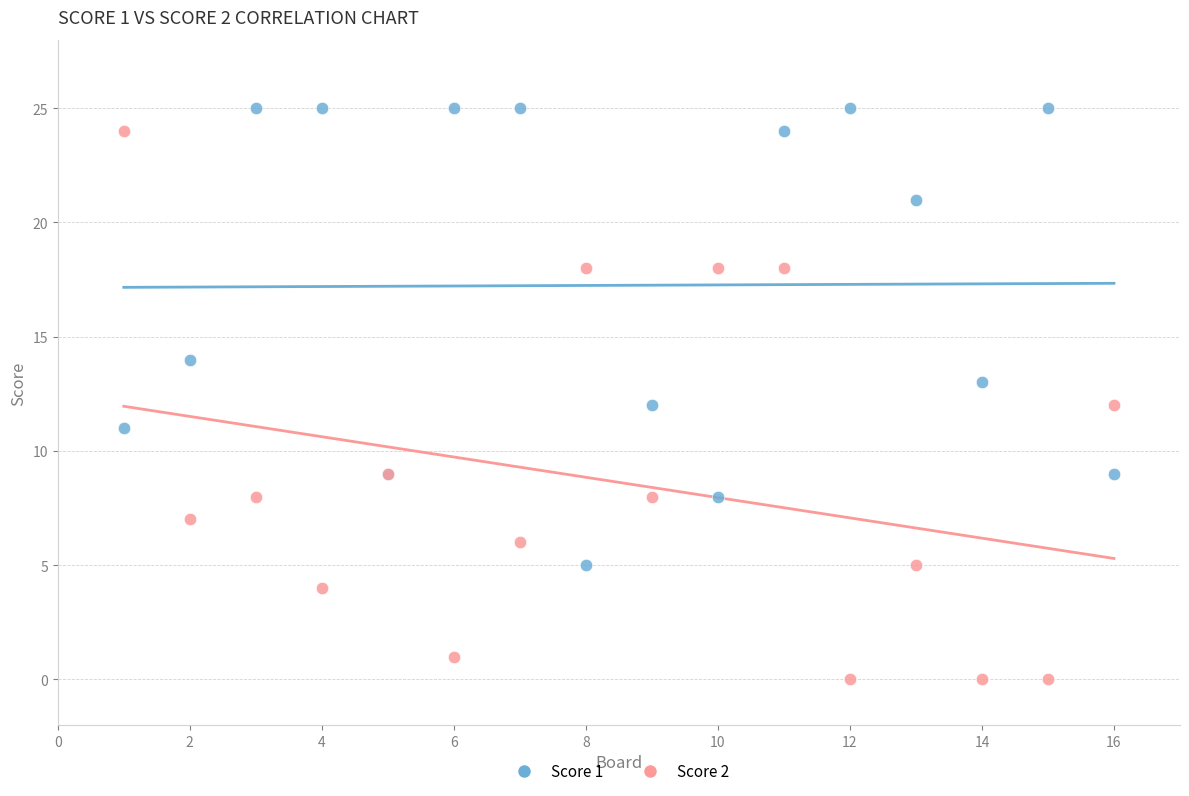

What is the X range (max minus min) for the scatter plot?

15